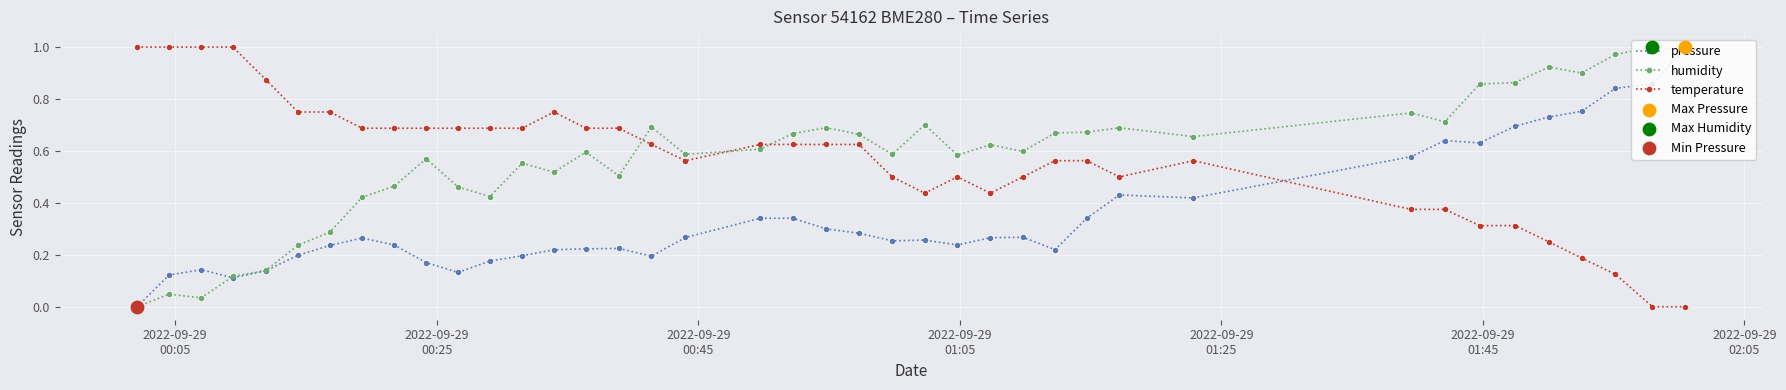

At how many categories does at least one series exceed 0?

40